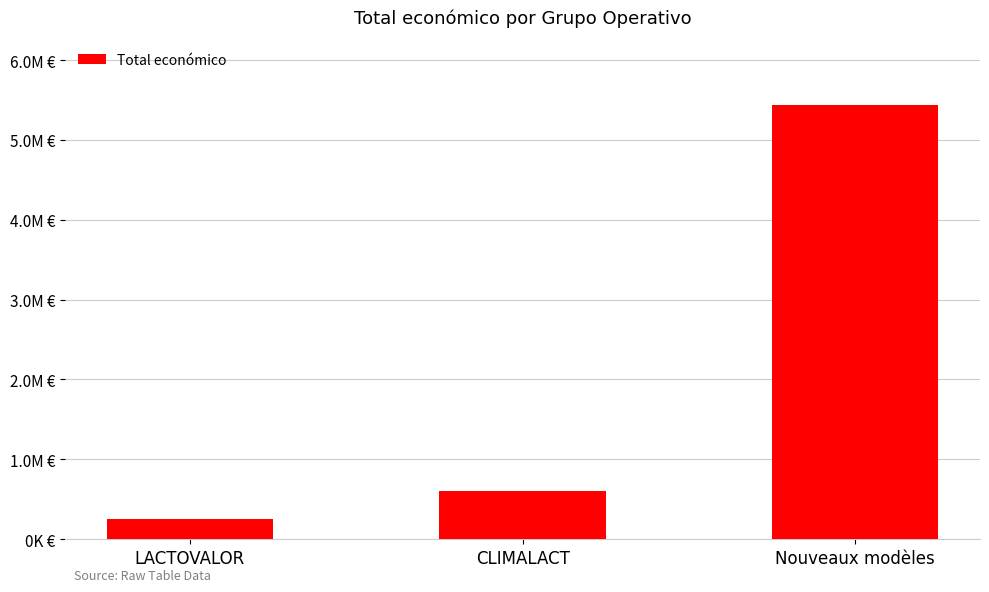

Are the bars grouped side by side (vs. stacked)?

No